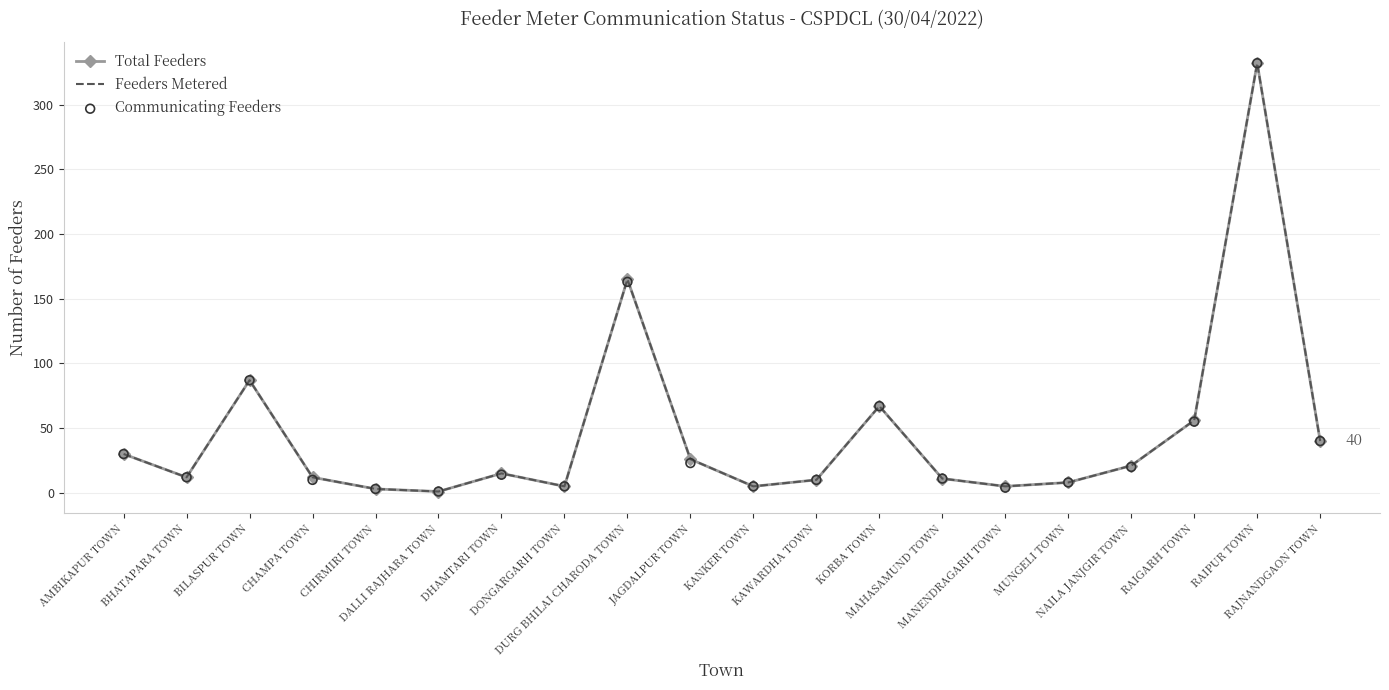

Which series contains the lowest Y value?

Total Feeders